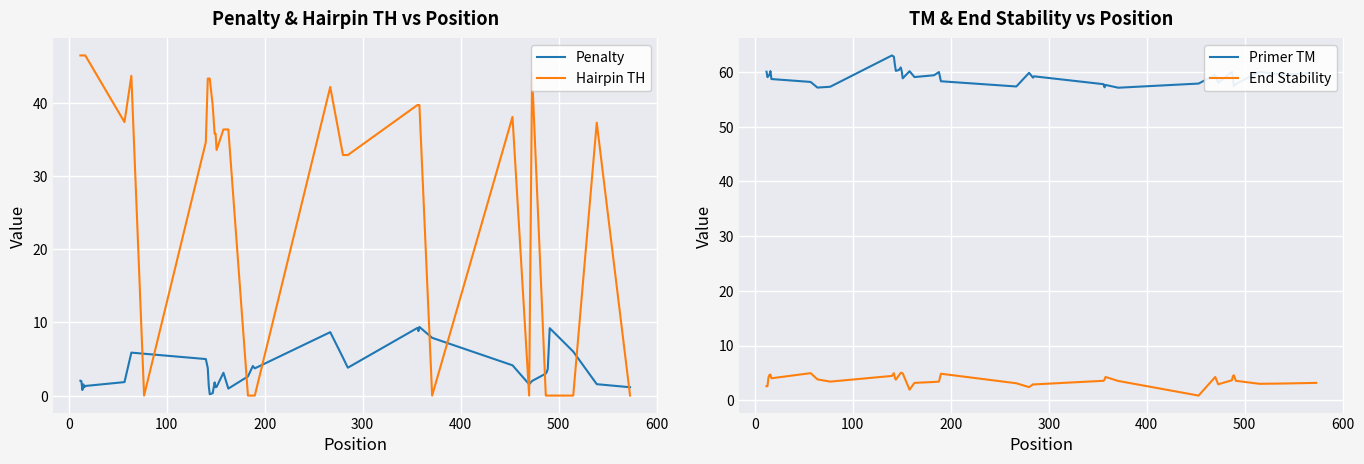

True or false: End Stability and Primer TM intersect in this chart.

False